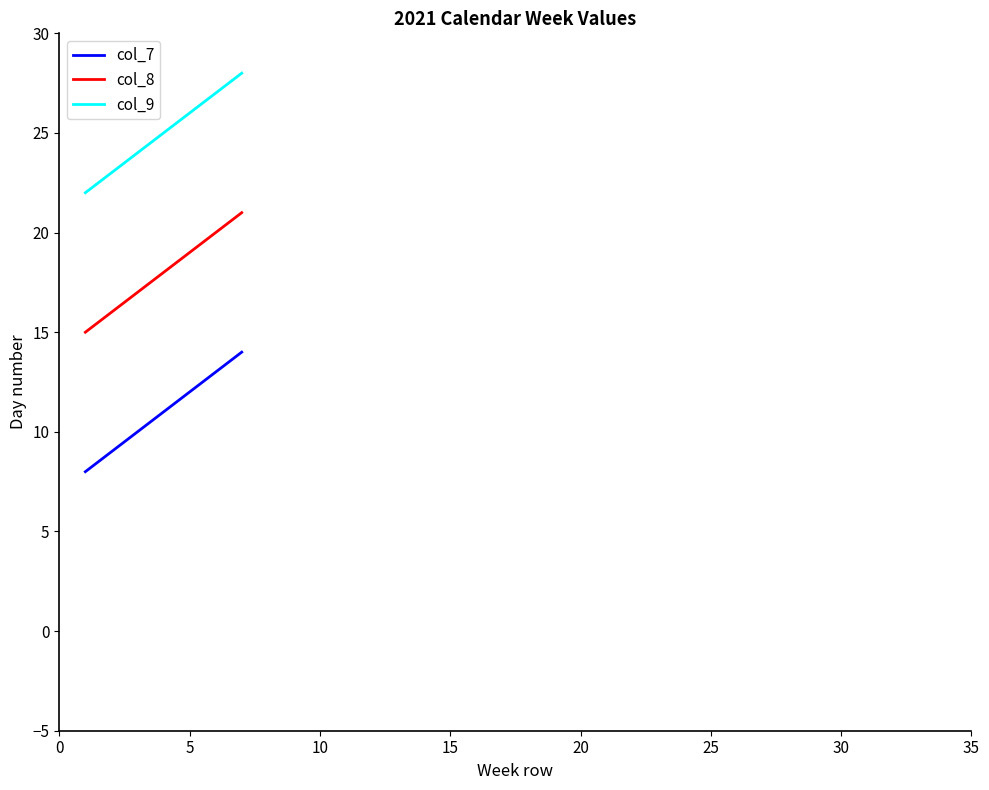

True or false: col_8 and col_9 cross at least once.

False